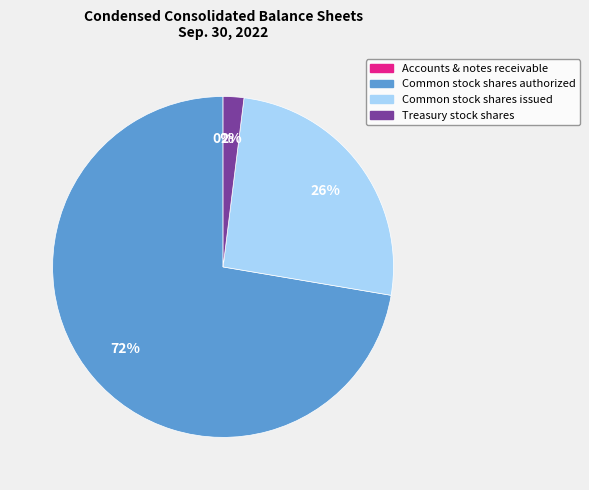

Which category has the biggest portion of the pie?

Common stock shares authorized